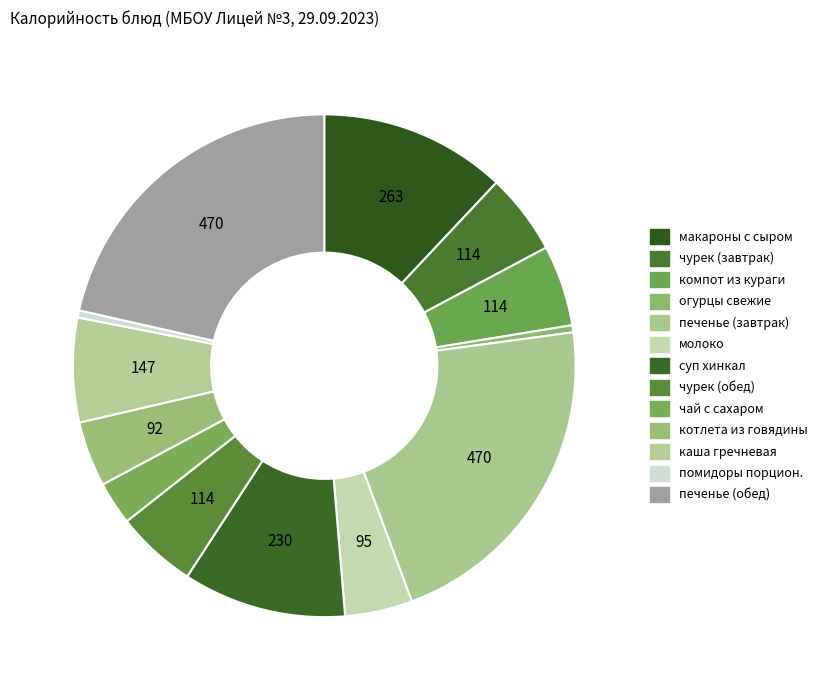

Does котлета из говядины account for over 50% of the chart?

No